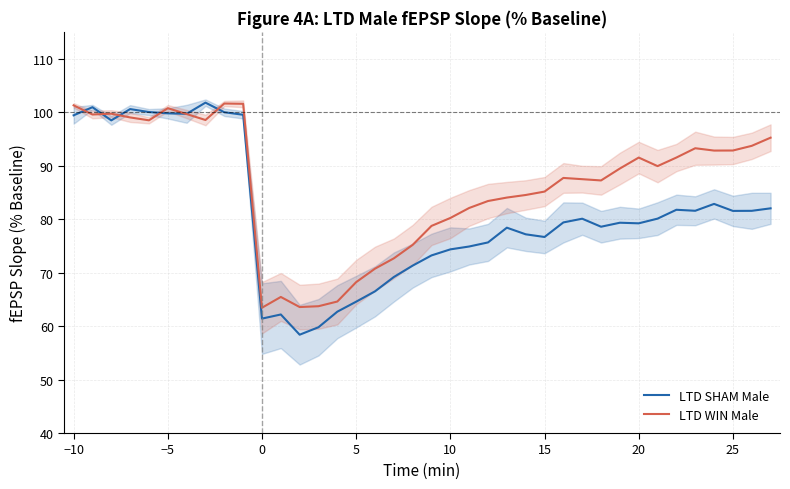

How many lines are shown in the chart?

2